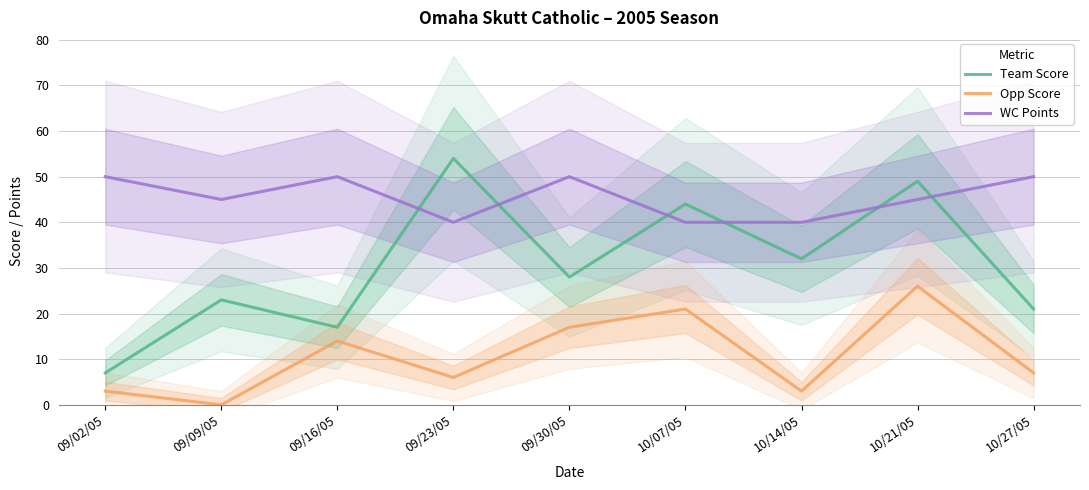

True or false: Opp Score has more than 1 interior local peaks.

True